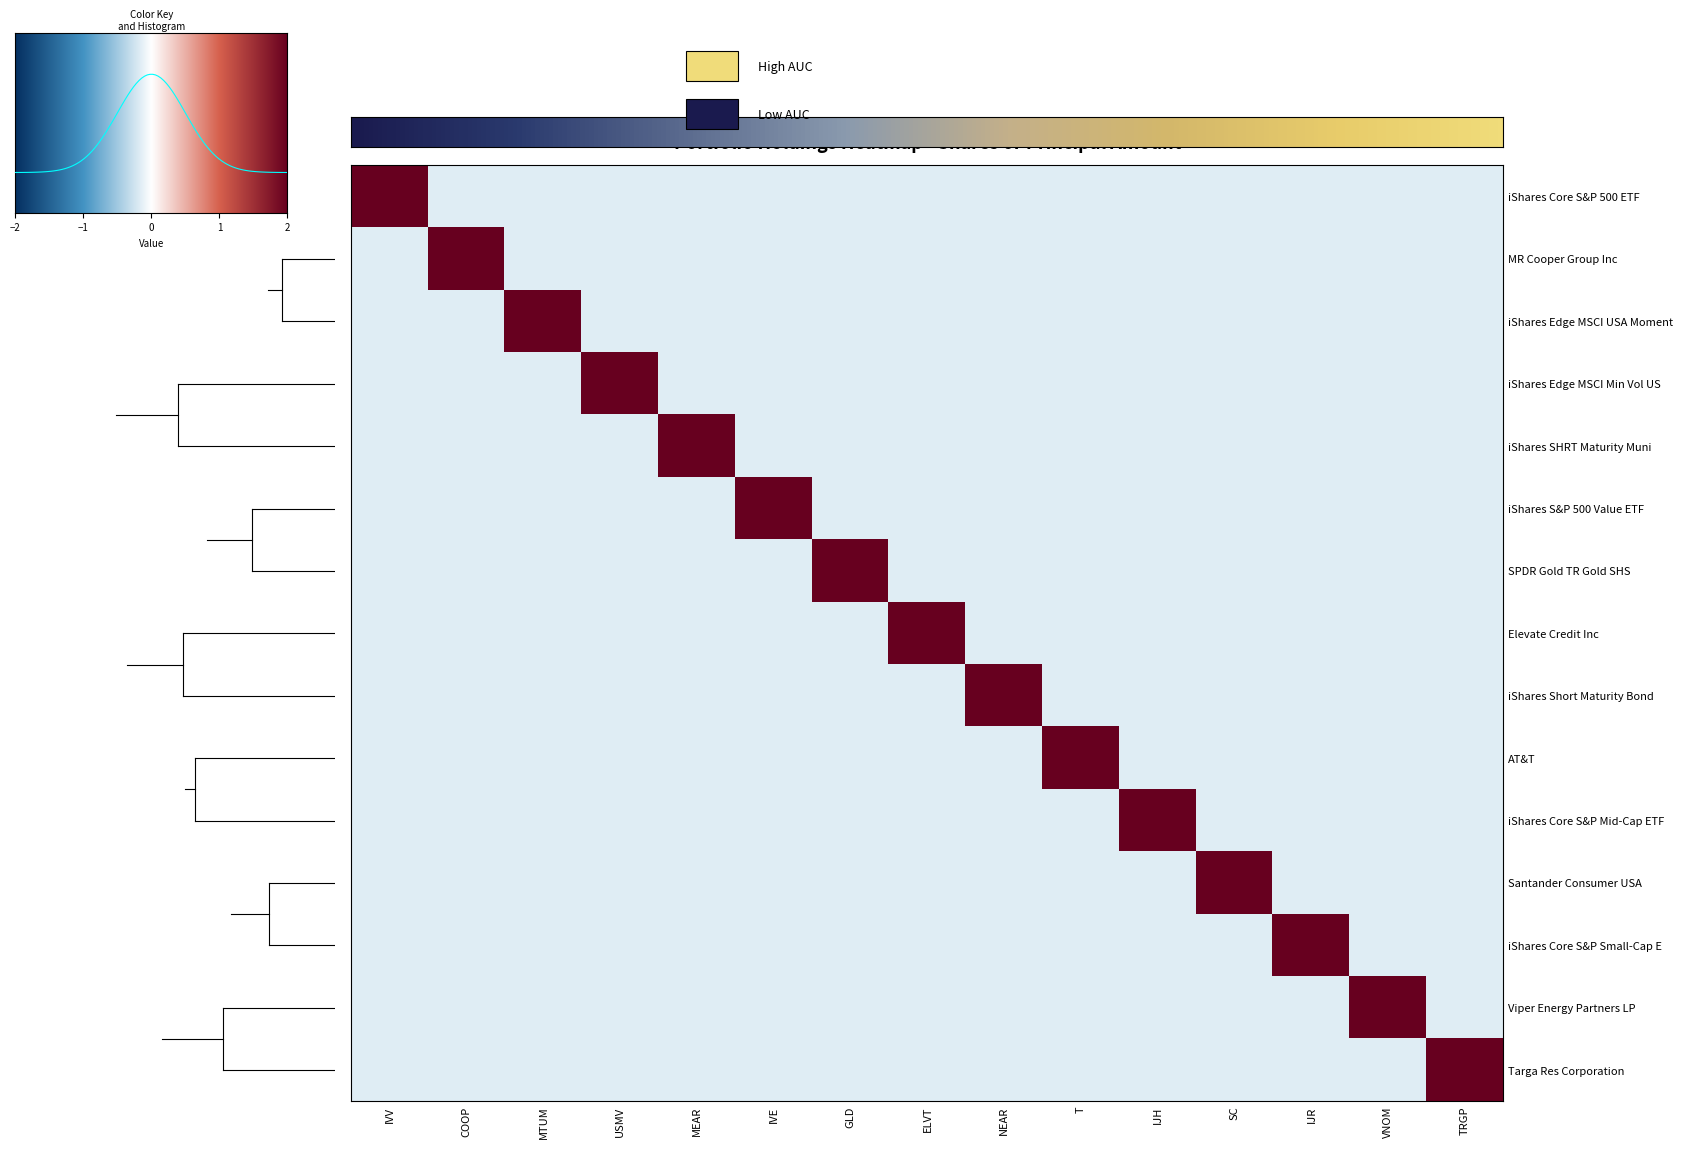

What is the smallest value displayed?

-0.3